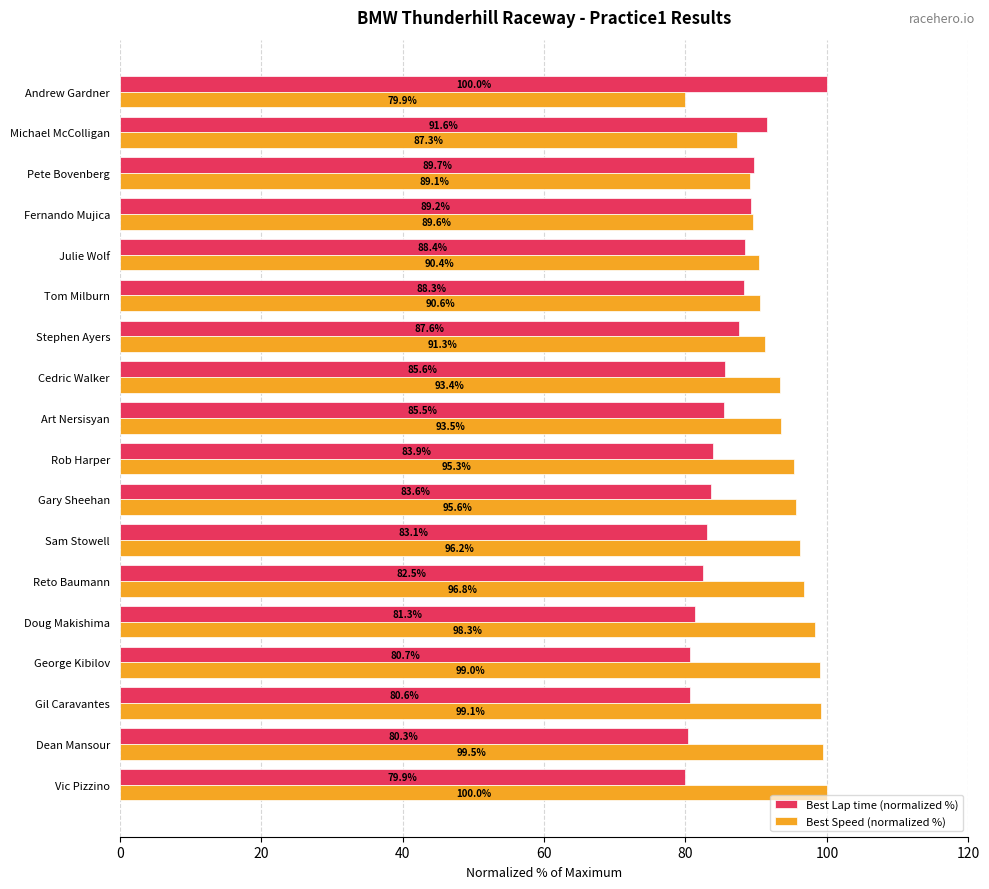

Between Art Nersisyan and Stephen Ayers, which series saw the biggest shift?

Best Speed (normalized %)